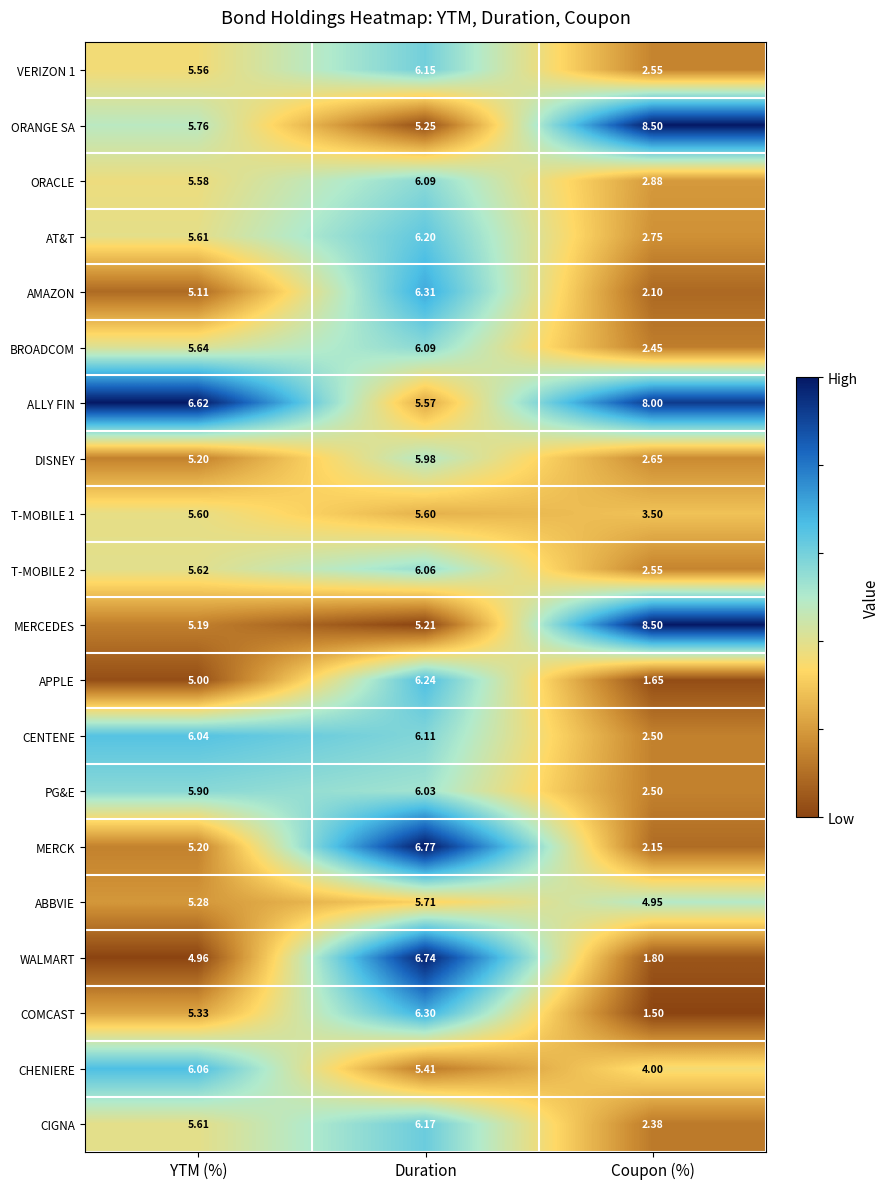

Is the value of MERCK at YTM (%) greater than the value of COMCAST at YTM (%)?

No